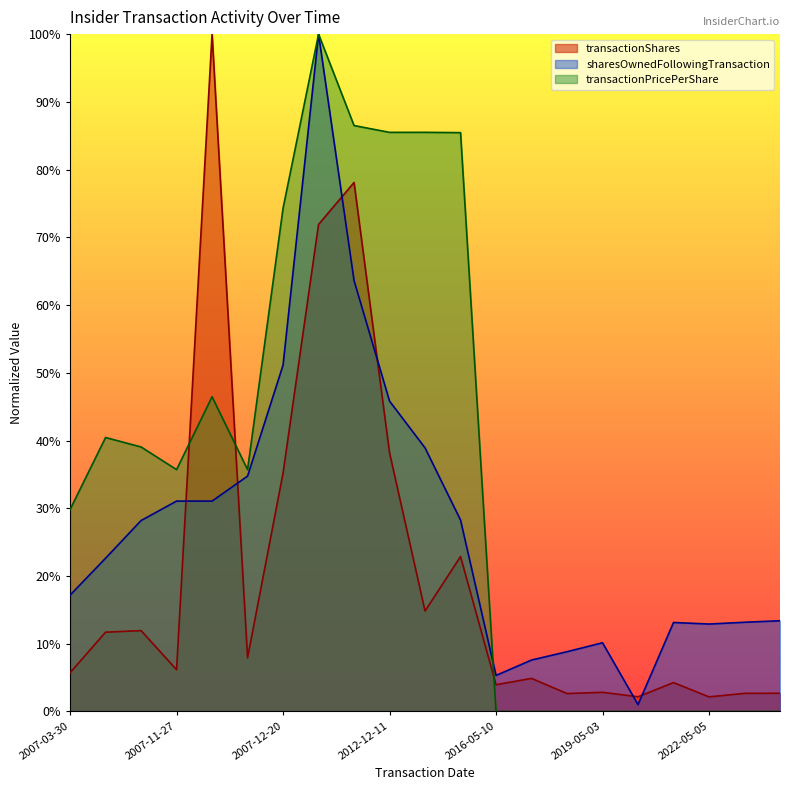

List the series in order of their overall mean, highest first.

transactionPricePerShare, sharesOwnedFollowingTransaction, transactionShares